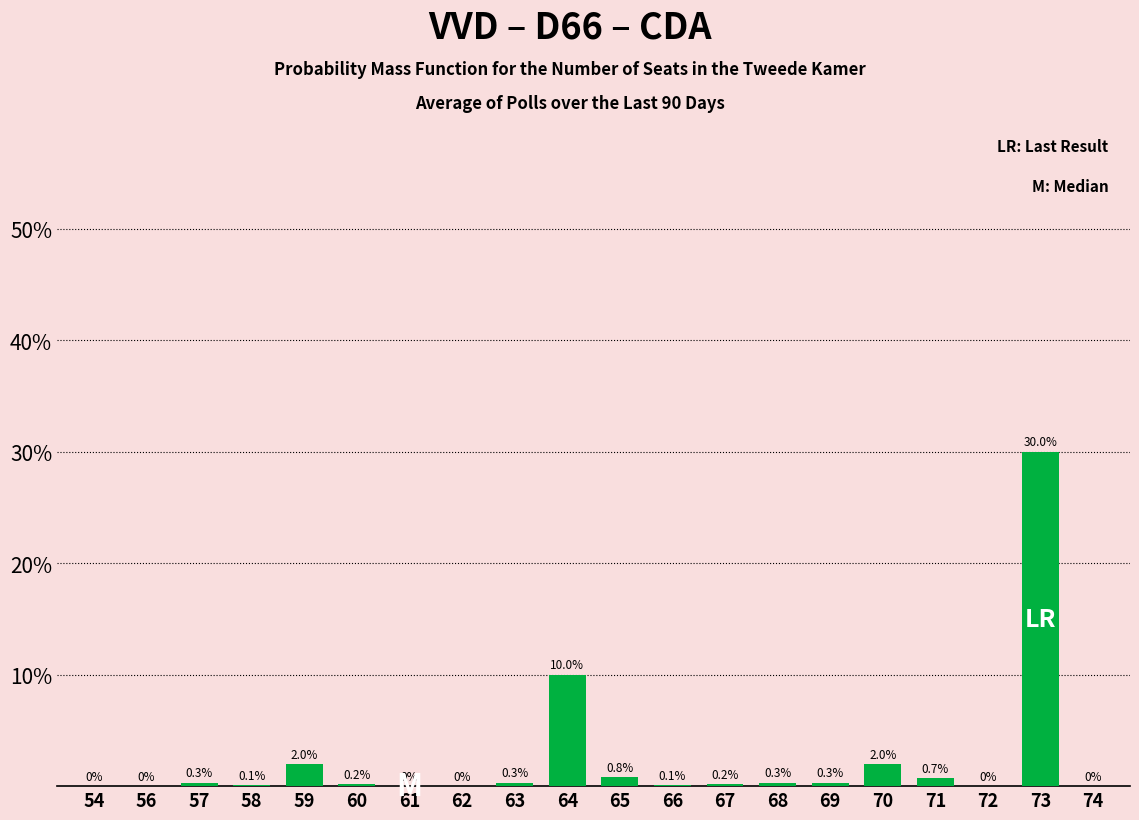

Reading left to right, extract all data points from this chart.

54=0.0	56=0.0	57=0.3	58=0.1	59=2.0	60=0.2	61=0.0	62=0.0	63=0.3	64=10.0	65=0.8	66=0.1	67=0.2	68=0.3	69=0.3	70=2.0	71=0.7	72=0.0	73=30.0	74=0.0